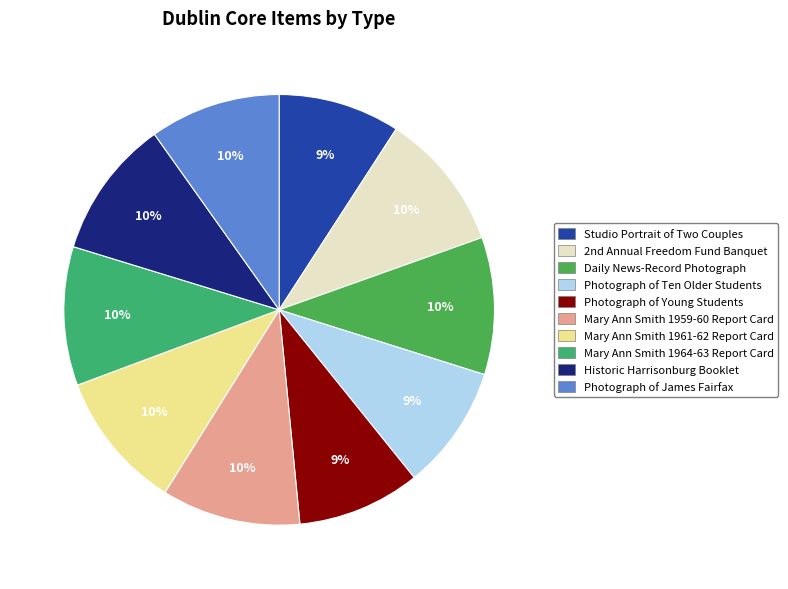

Which category has the biggest portion of the pie?

Historic Harrisonburg Booklet